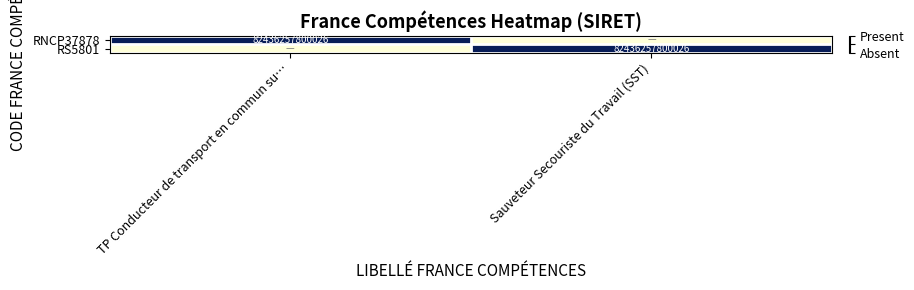

The RS5801 series shows 82436257800026 at Sauveteur Secouriste du Travail (SST). True or false?

True